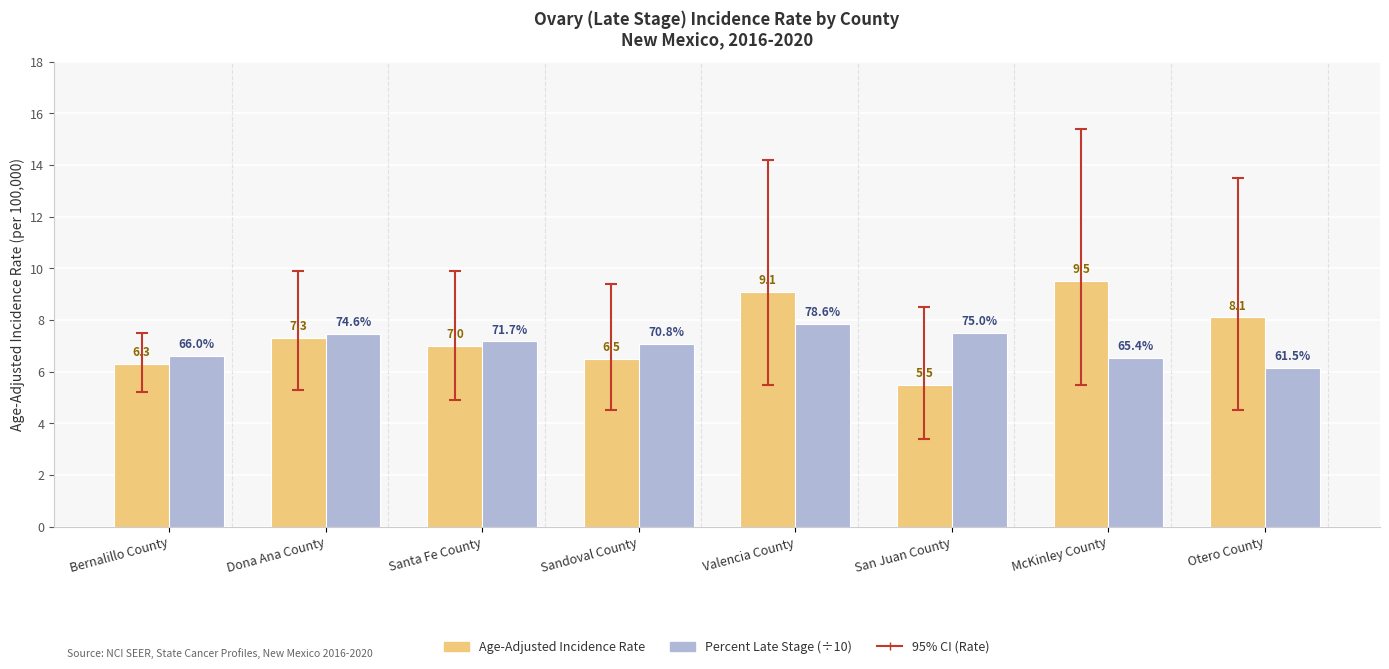

What is the sum of the Age-Adjusted Incidence Rate values at Dona Ana County and Valencia County?

16.4